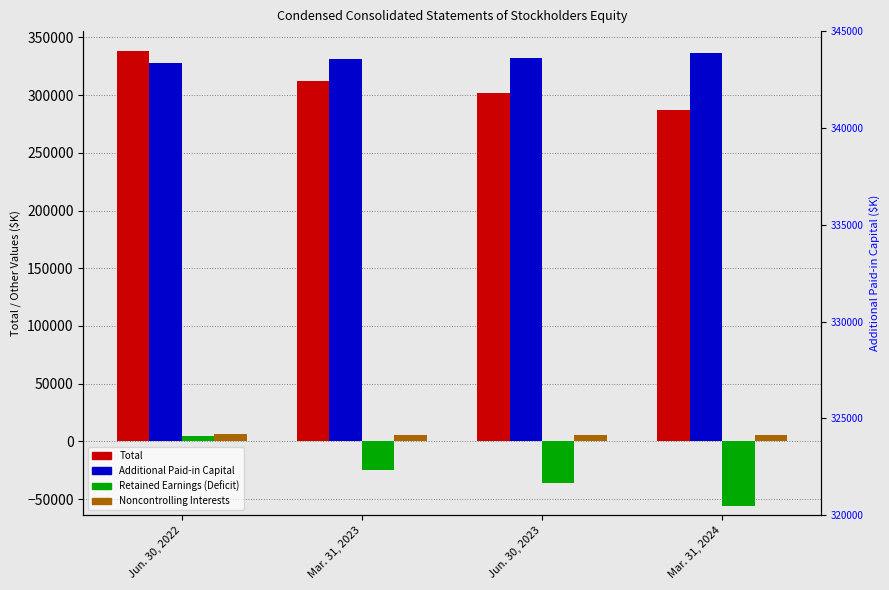

What is the total value across all series at Jun. 30, 2023?

604048